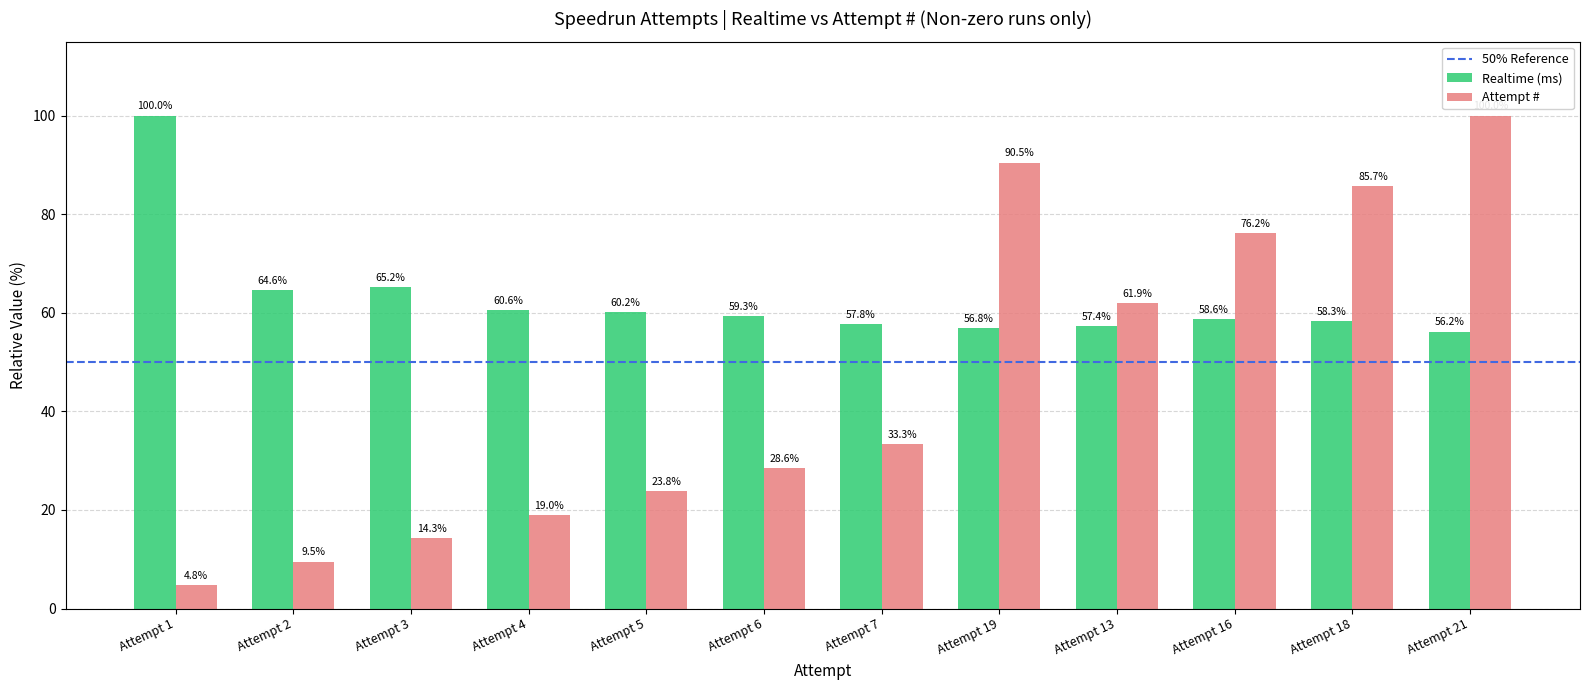

What is the label of the 12th bar from the left?

Attempt 21